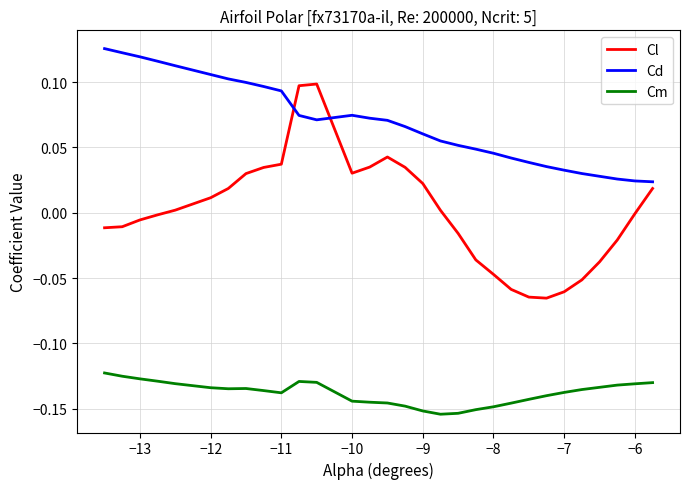

True or false: Cm and Cl cross at least once.

False